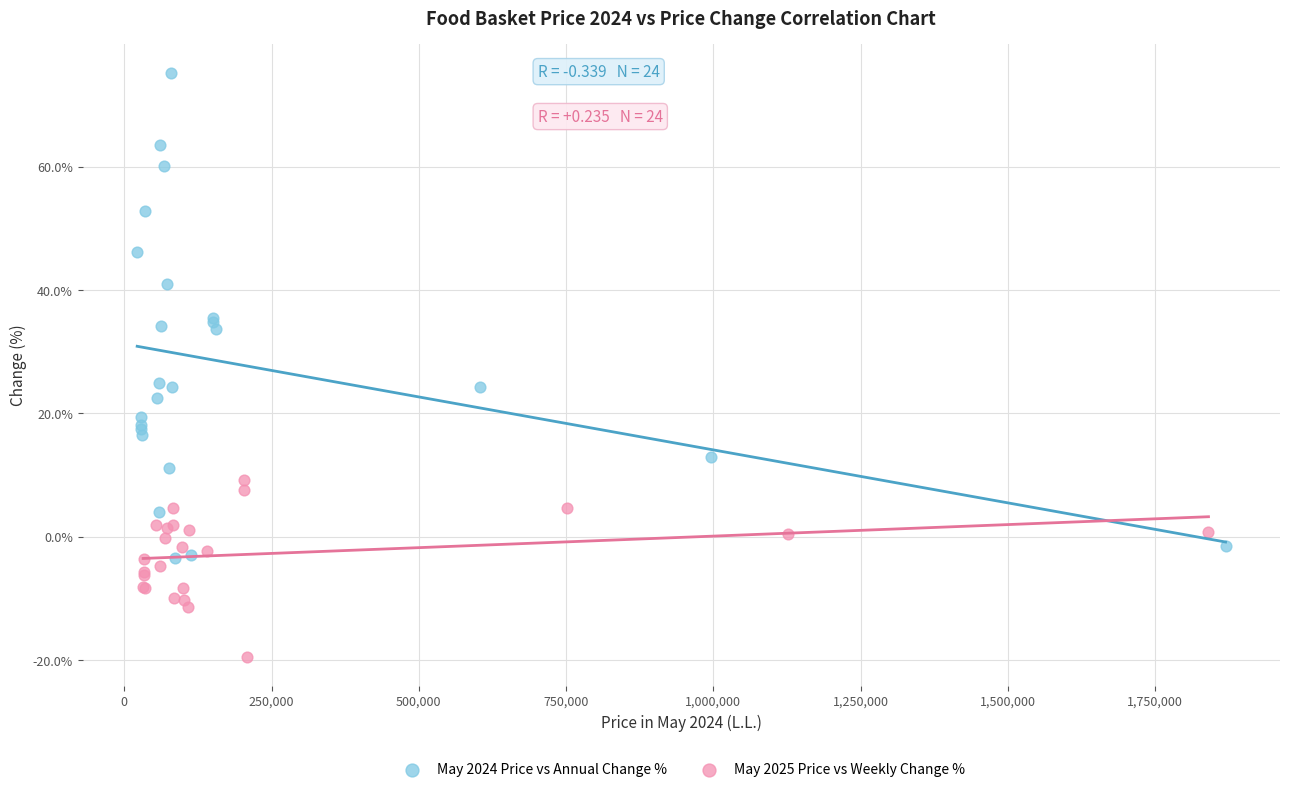

Which series reaches the minimum Y coordinate?

May 2025 Price vs Weekly Change %